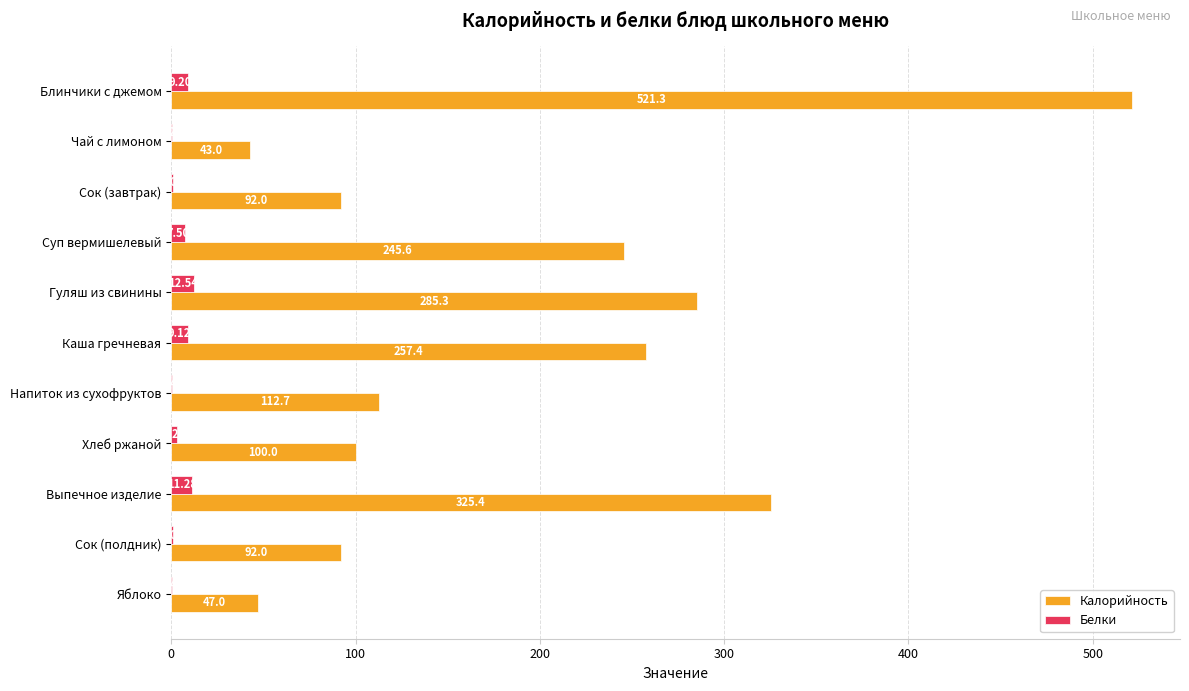

At which category is the sum across all series the highest?

Блинчики с джемом